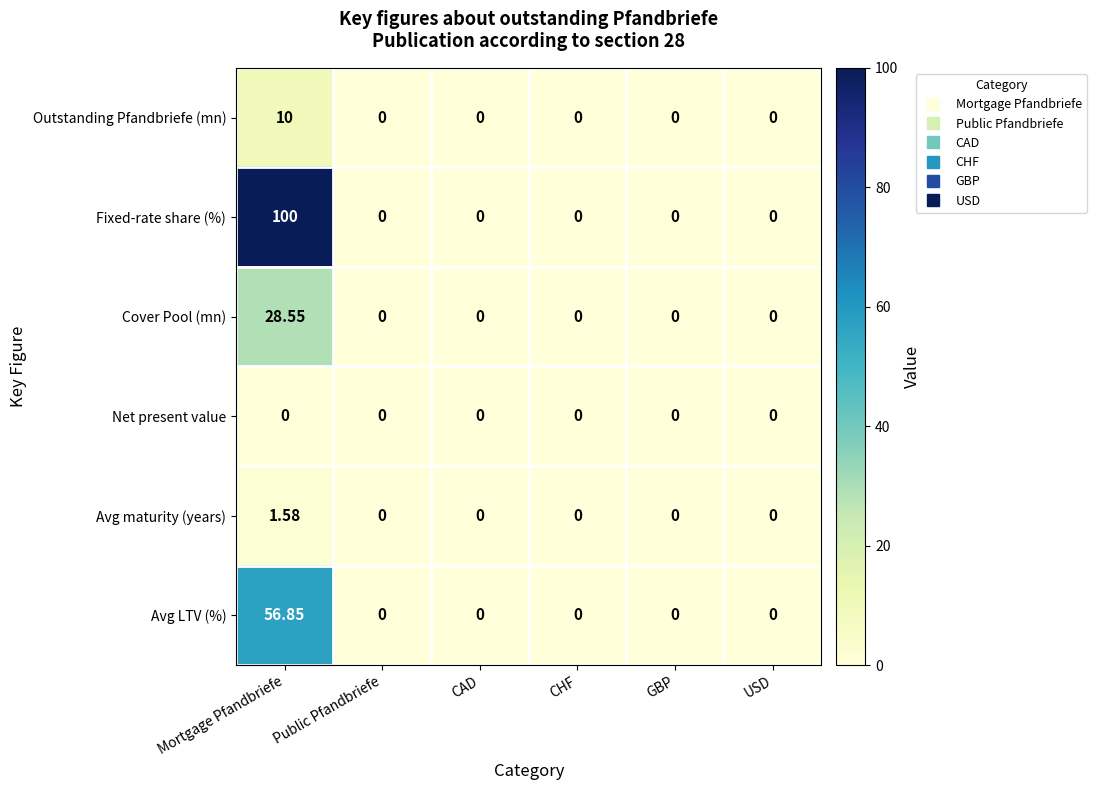

At which category does the chart reach its peak across all series?

Mortgage Pfandbriefe